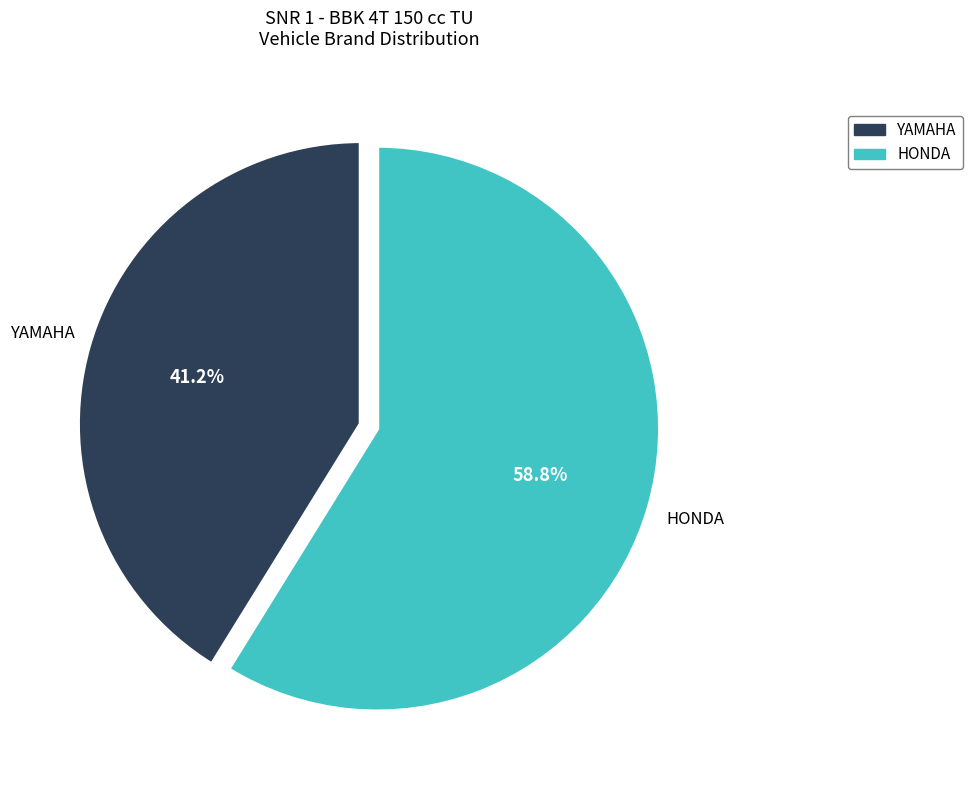

What is the smallest slice in the pie chart?

YAMAHA